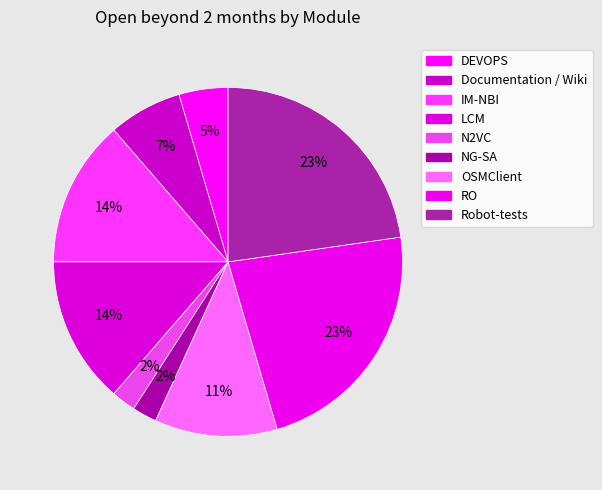

How many segments does this pie chart have?

9